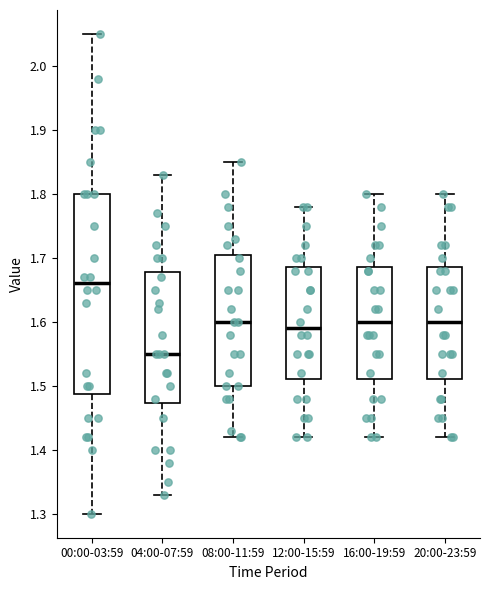

Which box's median line is the highest?

00:00-03:59